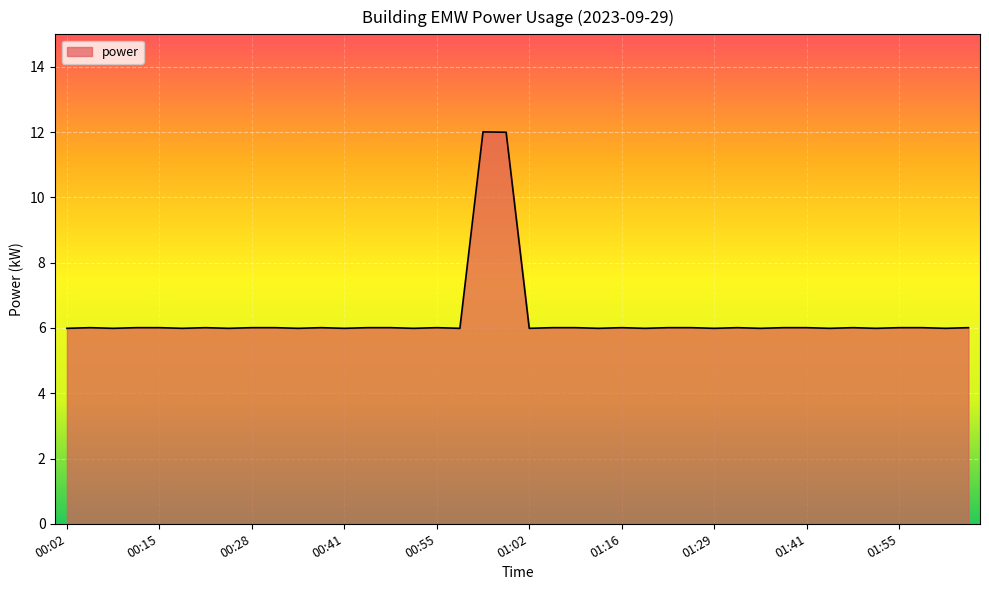

What is the difference between the maximum and minimum values?

6.0